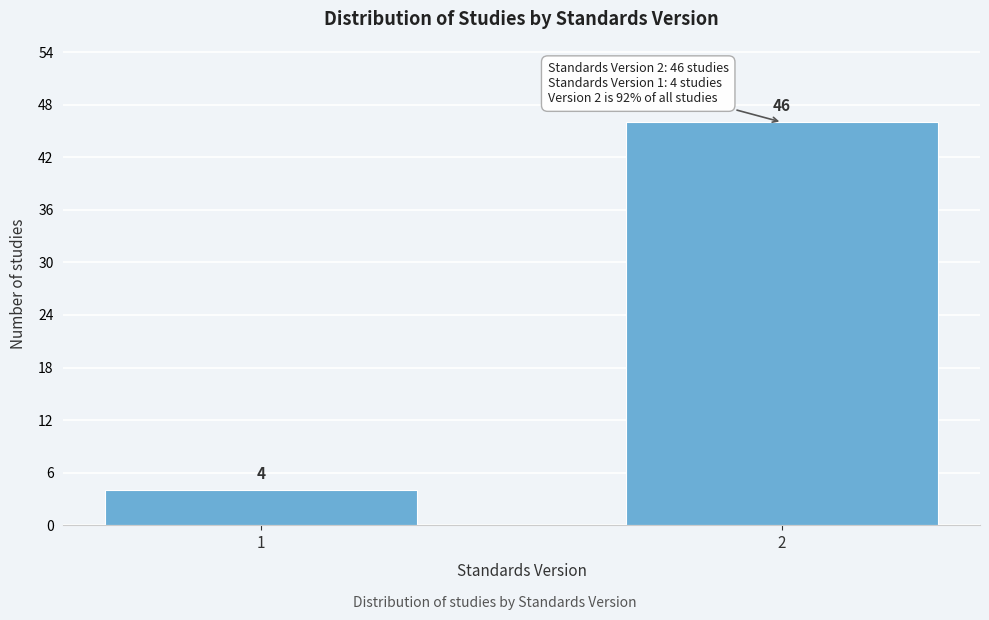

Reading right to left, list all the values displayed in this chart.

2=46	1=4